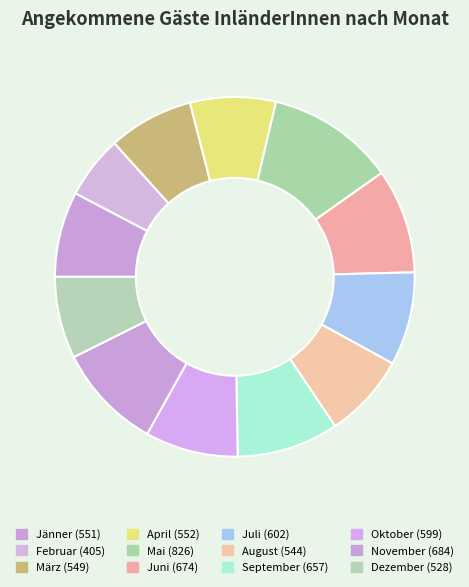

Count the number of slices in the pie.

12